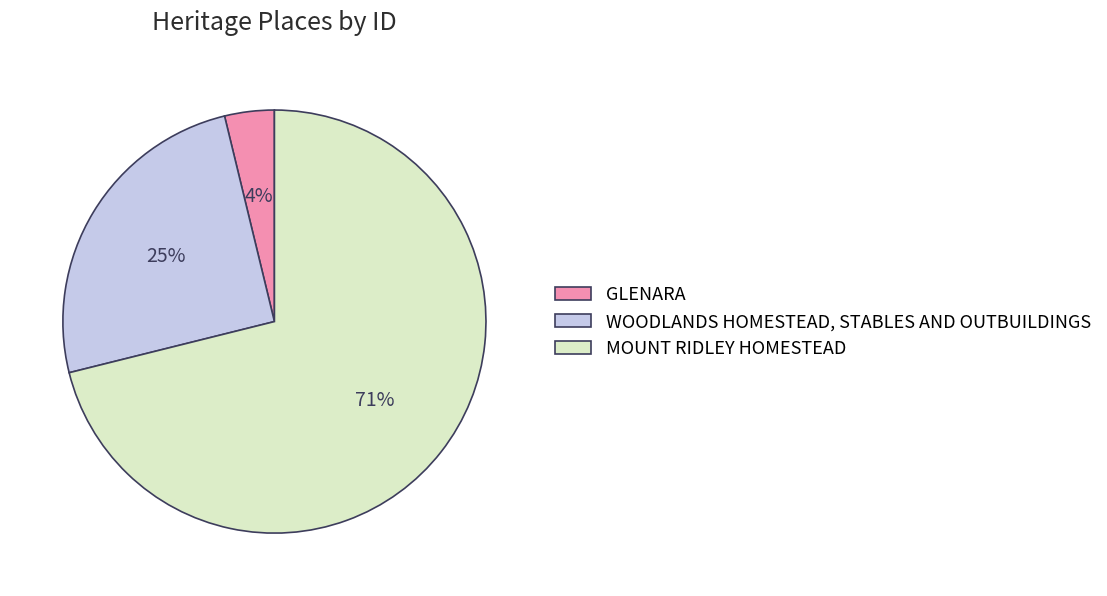

How many segments does this pie chart have?

3